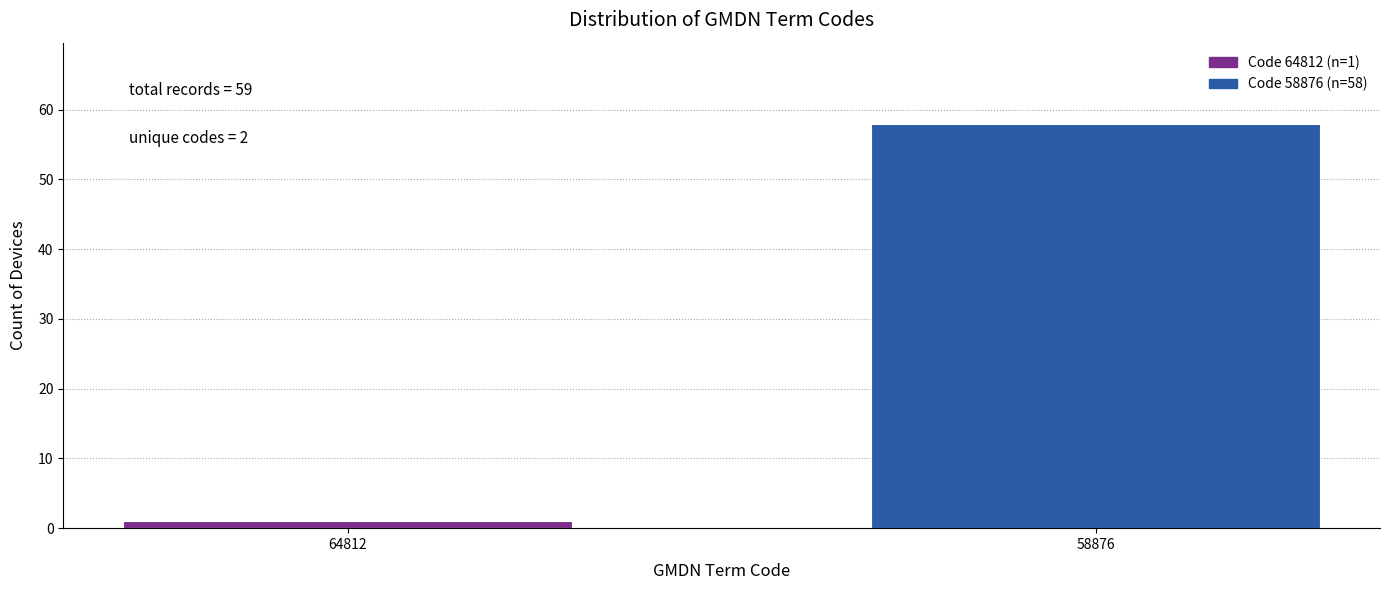

Reading left to right, list all the values displayed in this chart.

1	58